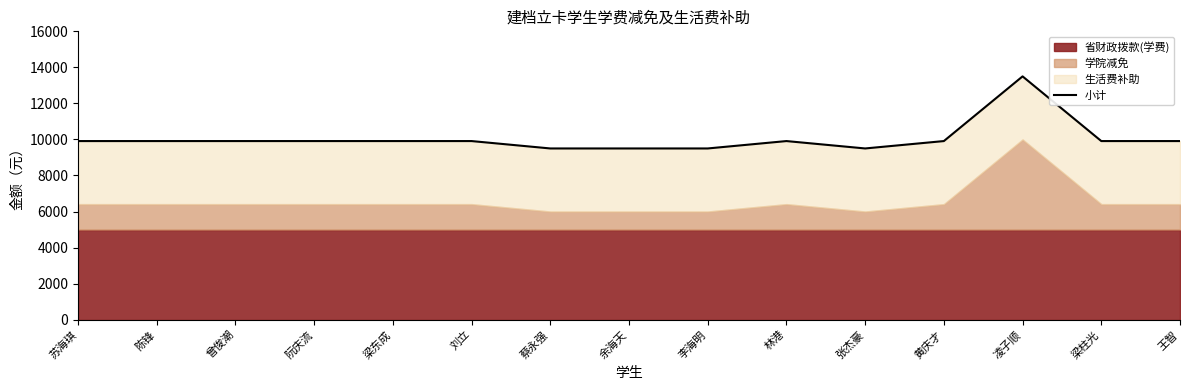

At which category does the chart reach its minimum across all series?

蔡永强